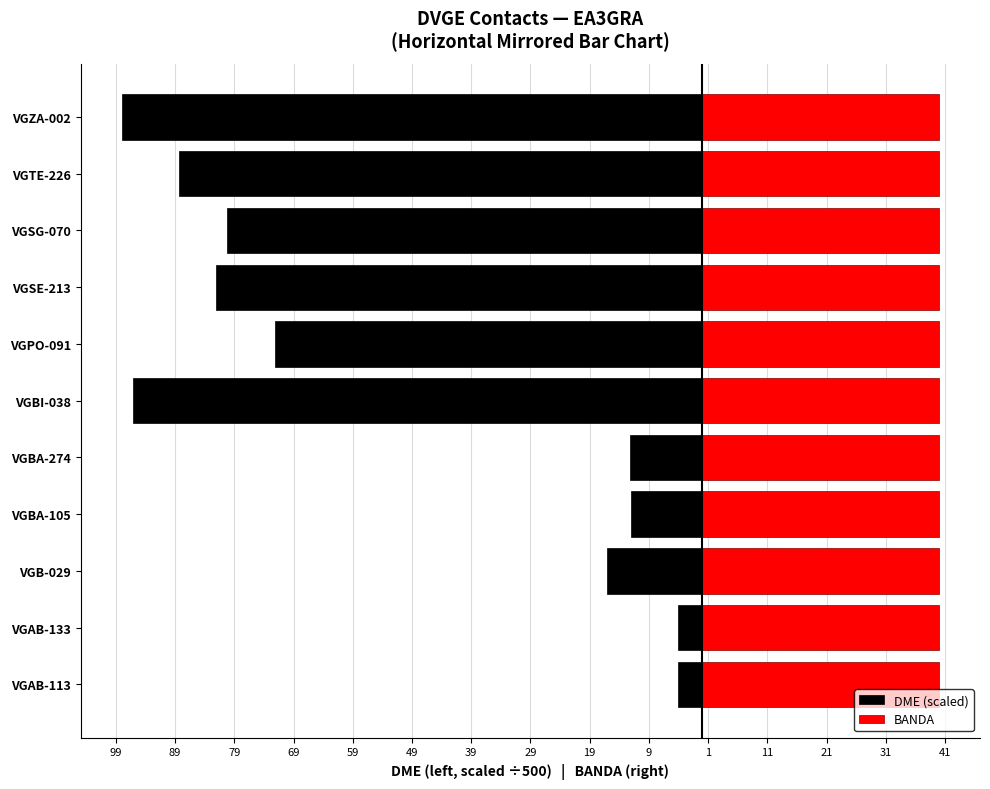

Does the chart contain stacked bars?

No